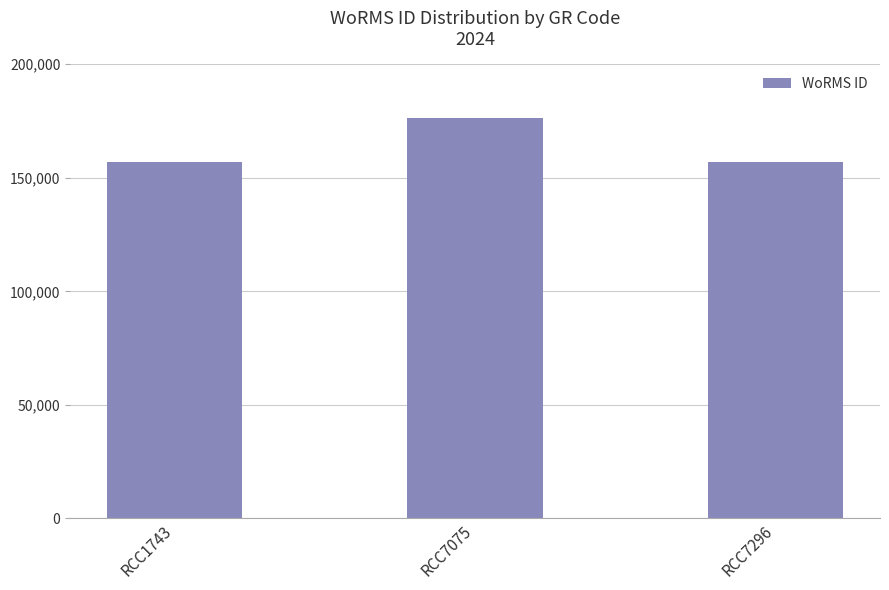

Which has a higher value, RCC7075 or RCC7296?

RCC7075